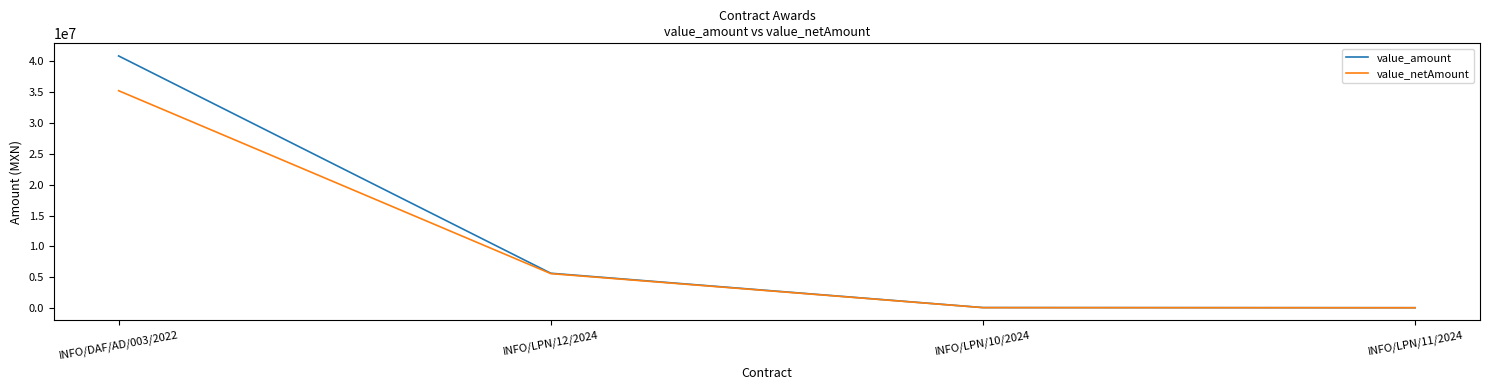

How many lines are shown in the chart?

2